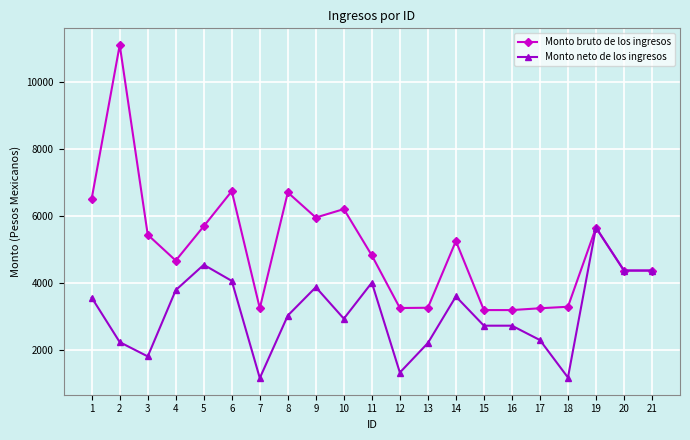

At which category does Monto neto de los ingresos reach its first local peak?

5